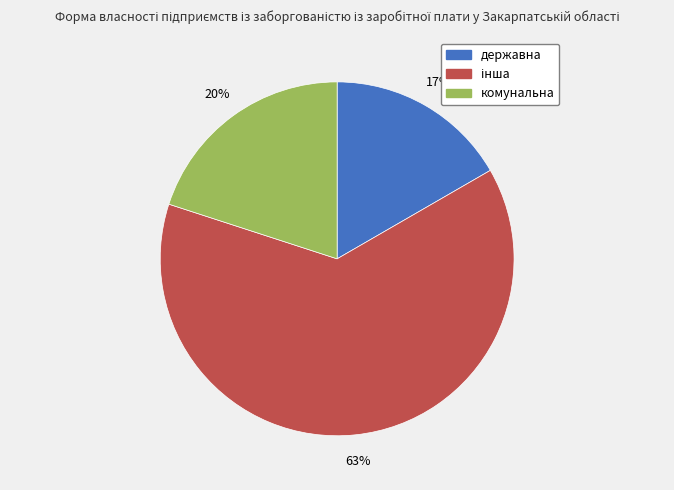

How many segments does this pie chart have?

3